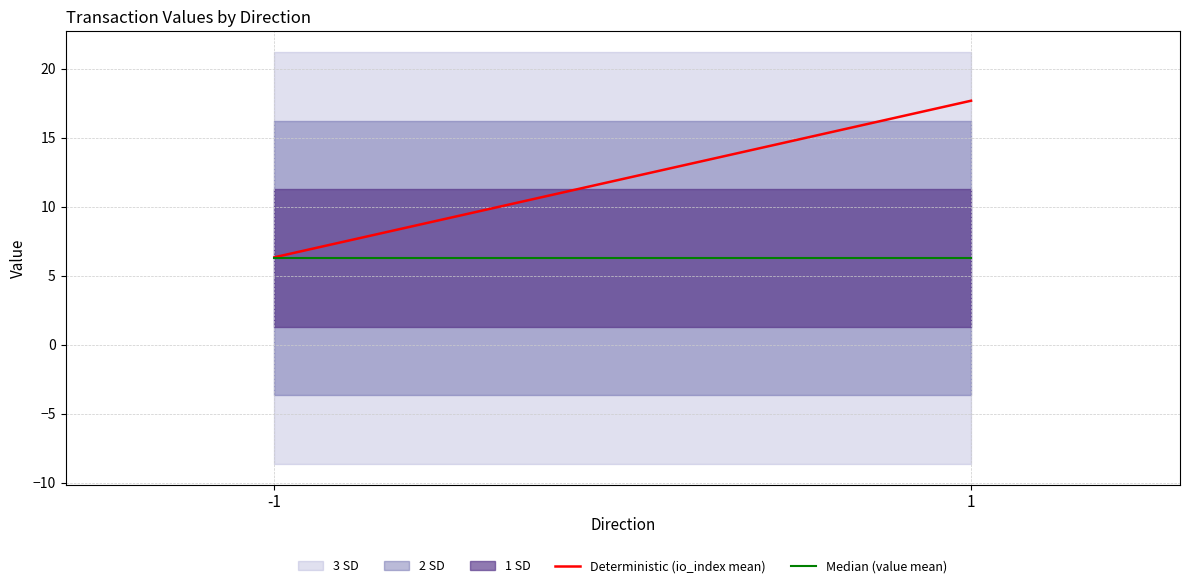

Reading left to right, transcribe all the data shown in this chart.

Deterministic (io_index mean): -1=6.3	1=17.7
Median (value mean): -1=6.3	1=6.3